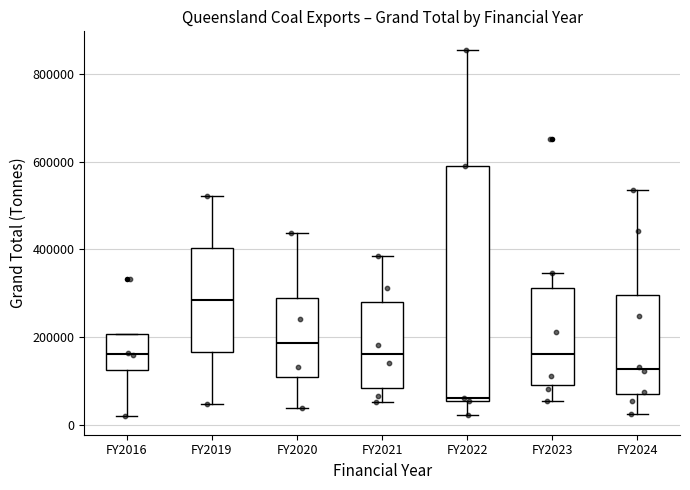

Comparing the boxes themselves (not the whiskers), which one is the tallest?

FY2022